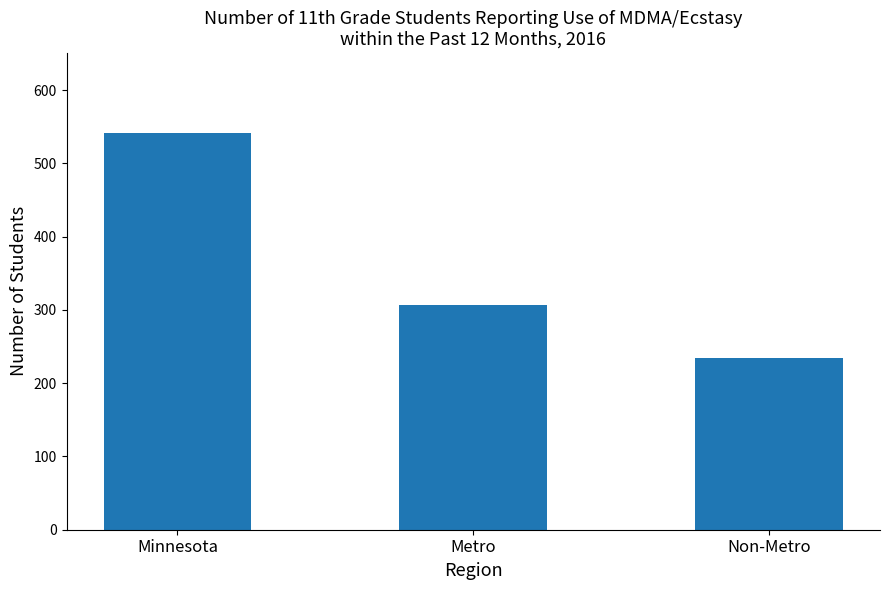

What is the minimum value shown in the chart?

235